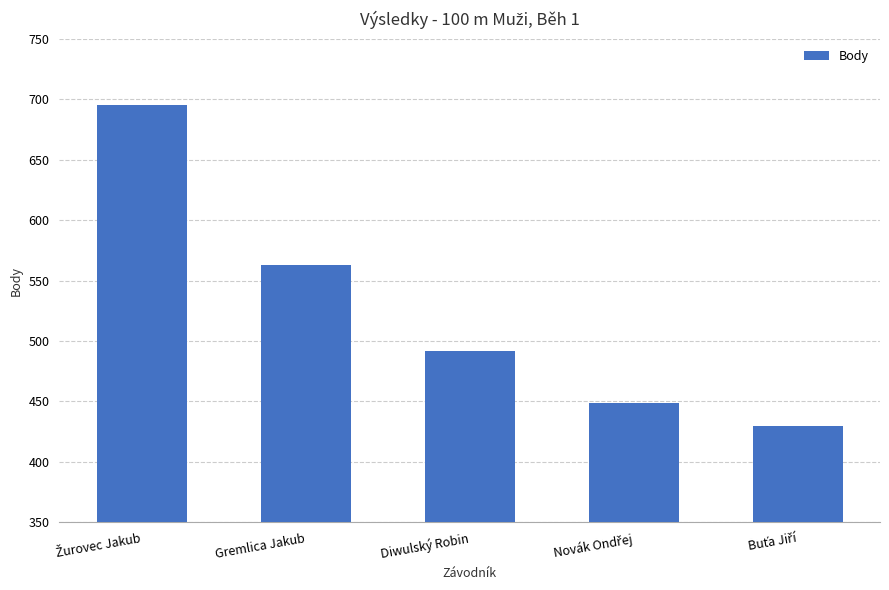

Where is the data nearest to the value 562?

Gremlica Jakub